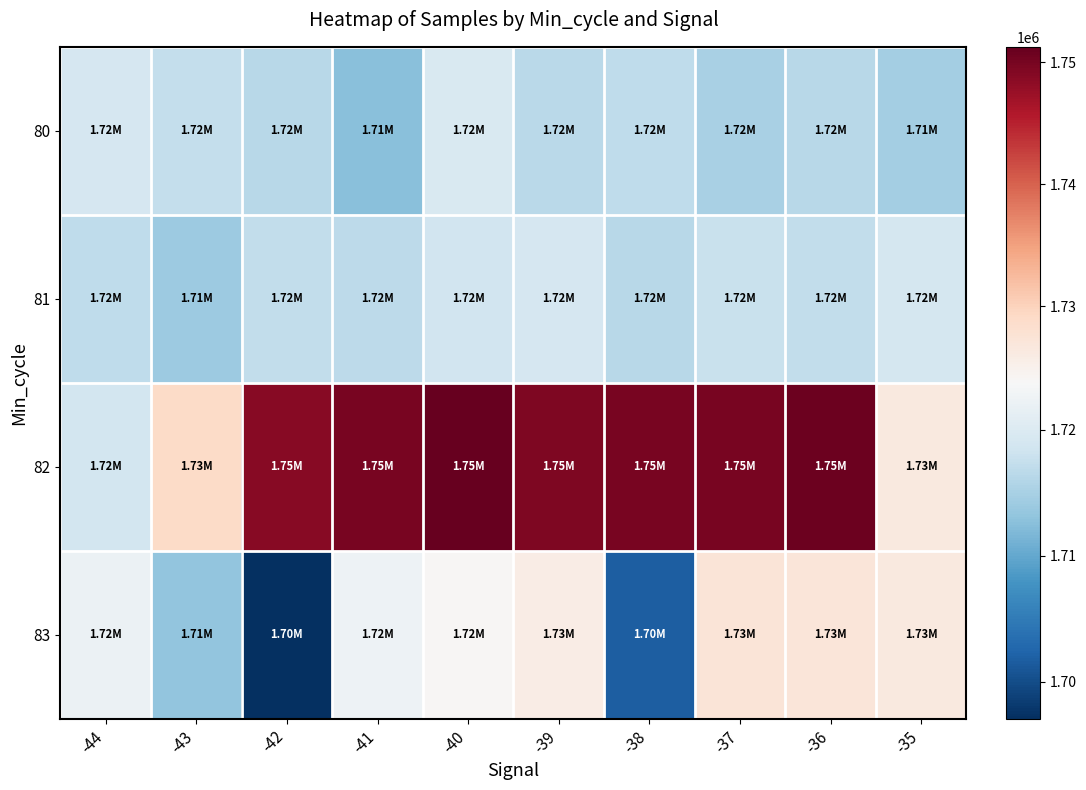

Reading left to right, transcribe all the data shown in this chart.

80: -44=1719343	-43=1717346	-42=1716290	-41=1712517	-40=1719565	-39=1716610	-38=1716918	-37=1715105	-36=1716306	-35=1714740
81: -44=1717043	-43=1713983	-42=1717098	-41=1716708	-40=1718725	-39=1719227	-38=1716365	-37=1717831	-36=1717173	-35=1719140
82: -44=1718797	-43=1728947	-42=1748828	-41=1749942	-40=1751260	-39=1749465	-38=1749894	-37=1749776	-36=1750631	-35=1726427
83: -44=1722207	-43=1713193	-42=1697057	-41=1722391	-40=1724096	-39=1725734	-38=1701758	-37=1727234	-36=1726968	-35=1726486